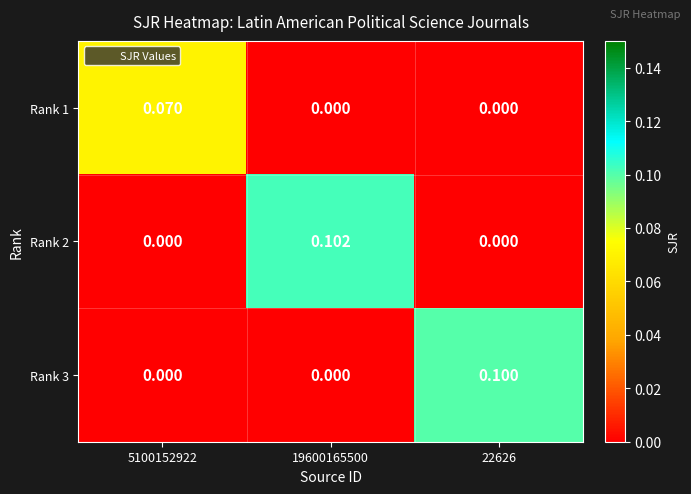

Reading right to left, extract all data points from this chart.

Rank 1: 22626=0.0	19600165500=0.0	5100152922=0.1
Rank 2: 22626=0.0	19600165500=0.1	5100152922=0.0
Rank 3: 22626=0.1	19600165500=0.0	5100152922=0.0